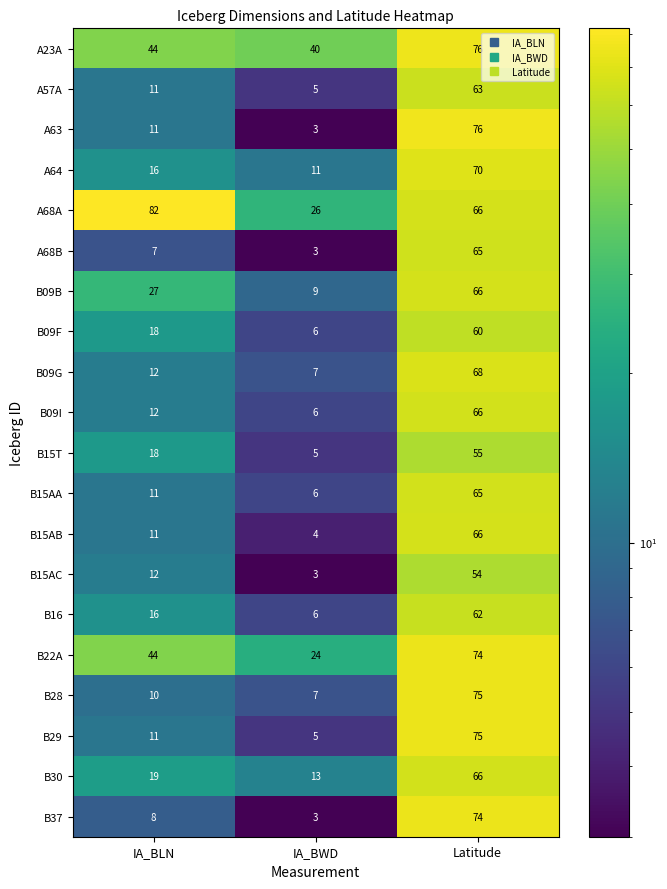

Which label corresponds to the largest value in the chart?

IA_BLN